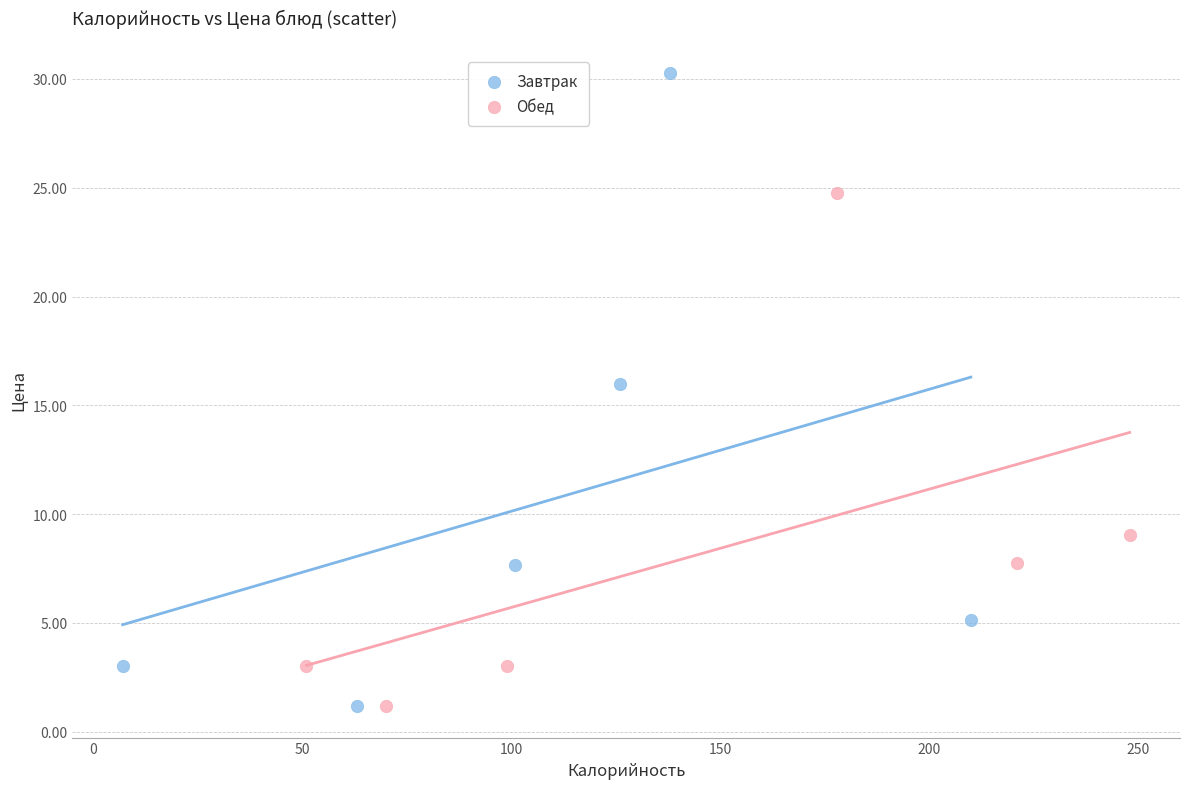

Which series contains the highest Y value?

Завтрак